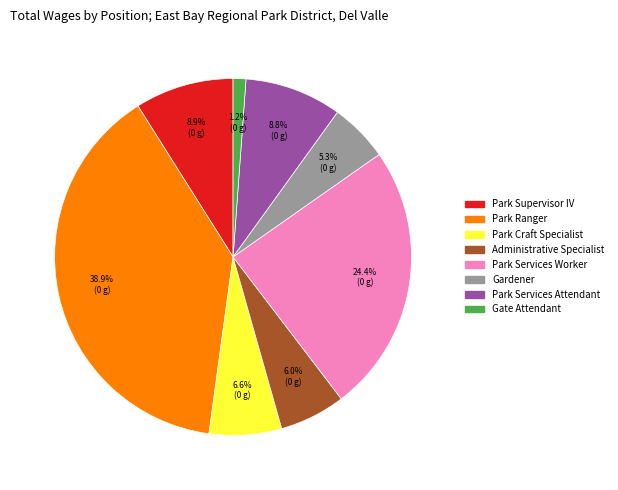

Which slice is the smallest?

Gate Attendant